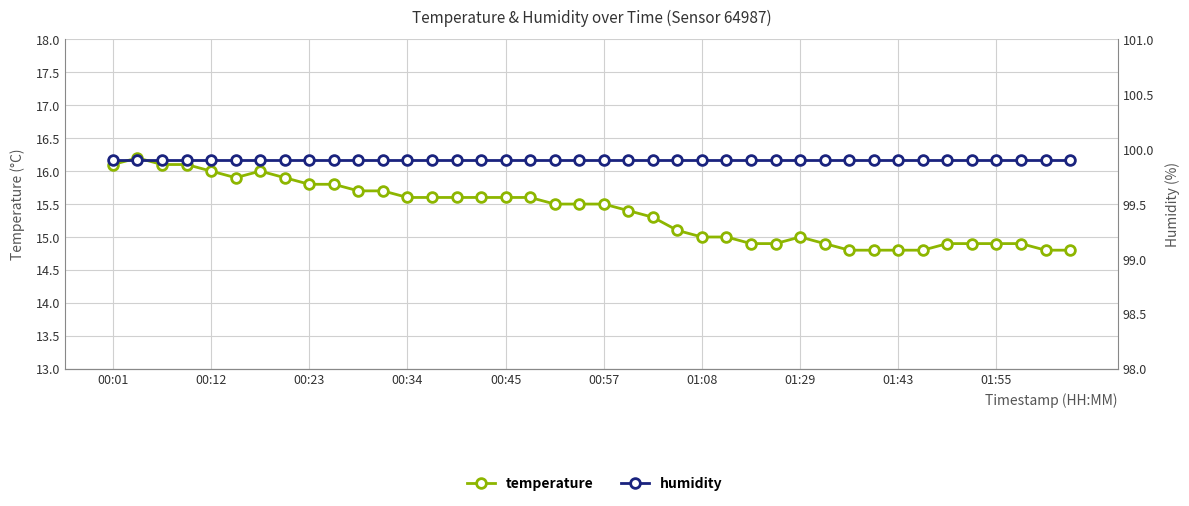

True or false: temperature and humidity cross at least once.

False